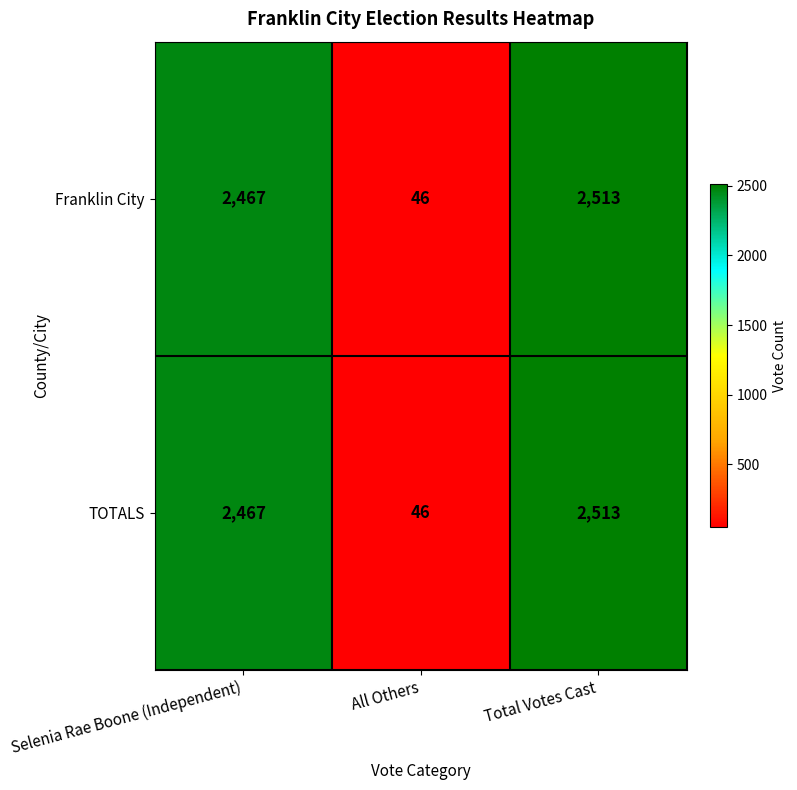

Reading left to right, transcribe all the data shown in this chart.

Franklin City: Selenia Rae Boone (Independent)=2467	All Others=46	Total Votes Cast=2513
TOTALS: Selenia Rae Boone (Independent)=2467	All Others=46	Total Votes Cast=2513